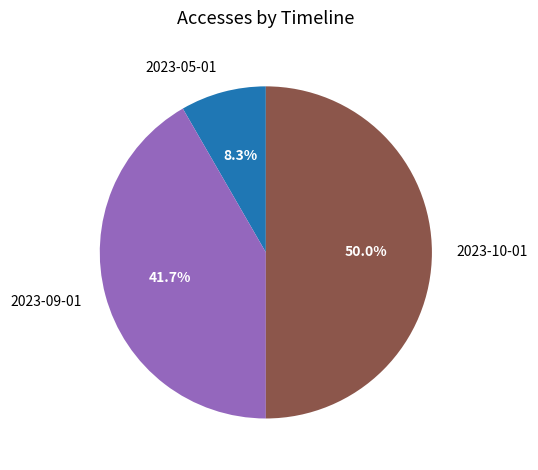

Does 2023-09-01 represent more than half of the total?

No